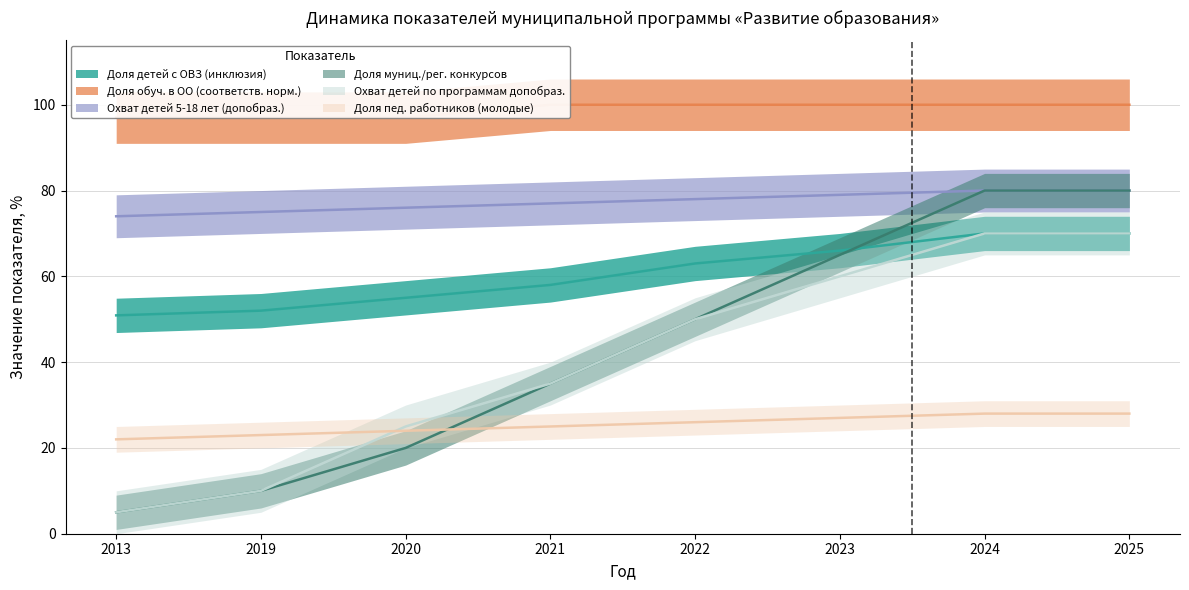

What is the difference between the Доля пед. работников (молодые) values at 2020 and 2019?

1.0